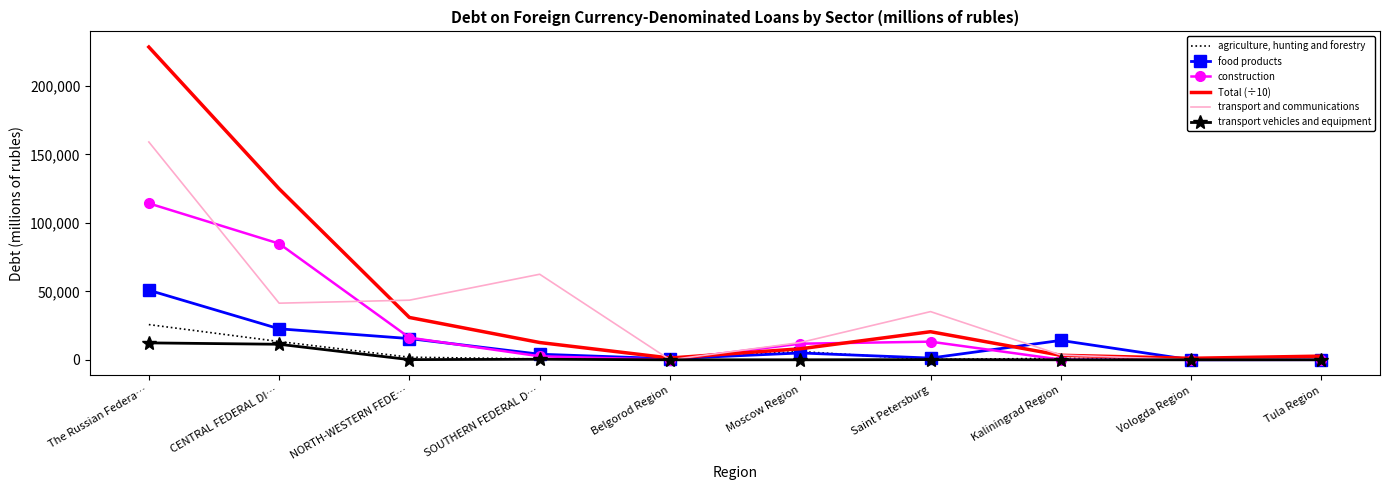

What is the highest value of the transport vehicles and equipment series?

12355.0